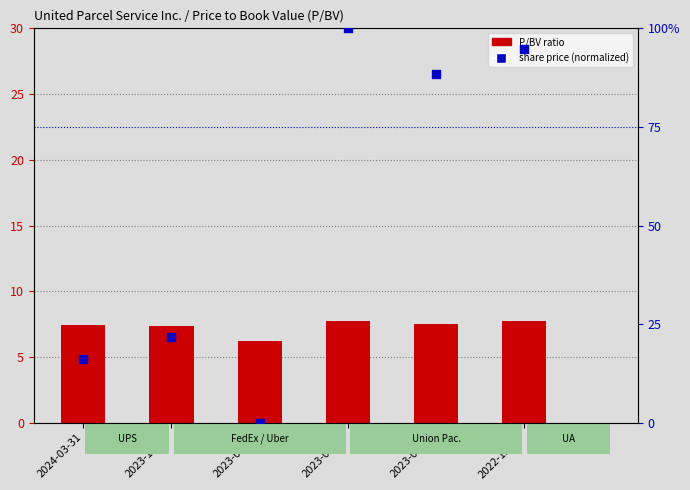

At which category is the sum across all series the highest?

2023-06-30